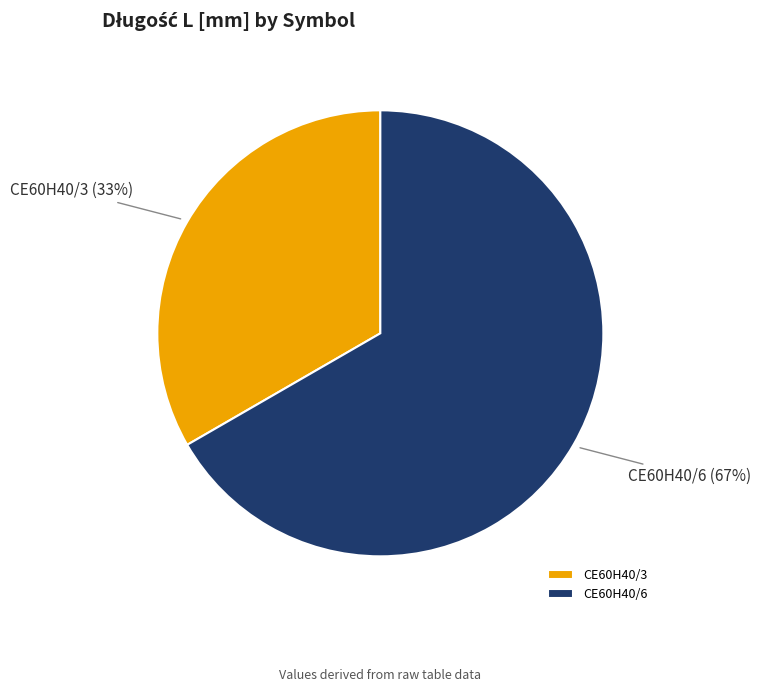

How many slices are in this pie chart?

2